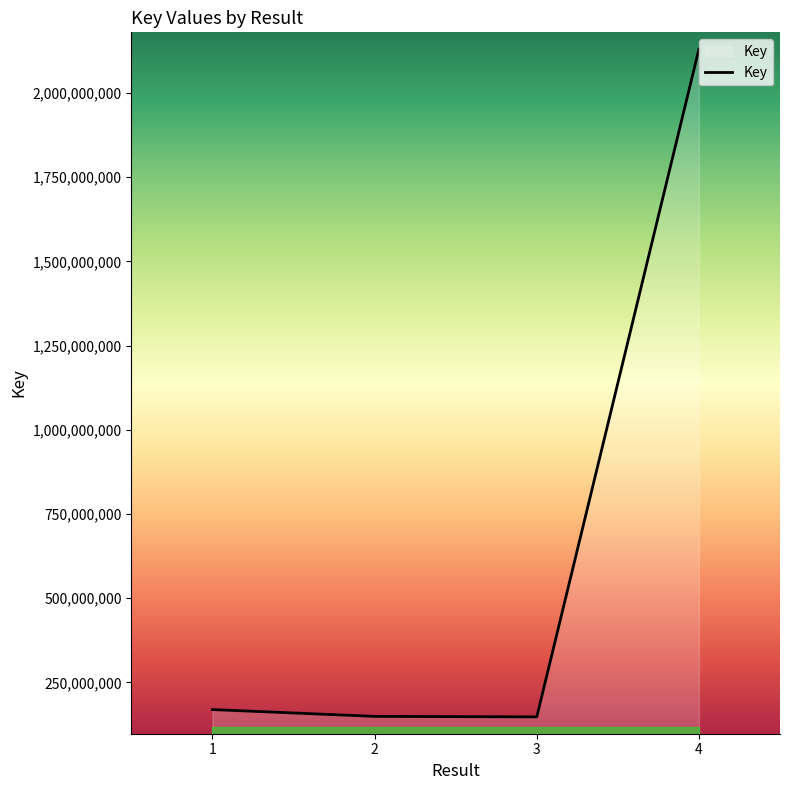

What is the smallest value displayed?

147459550